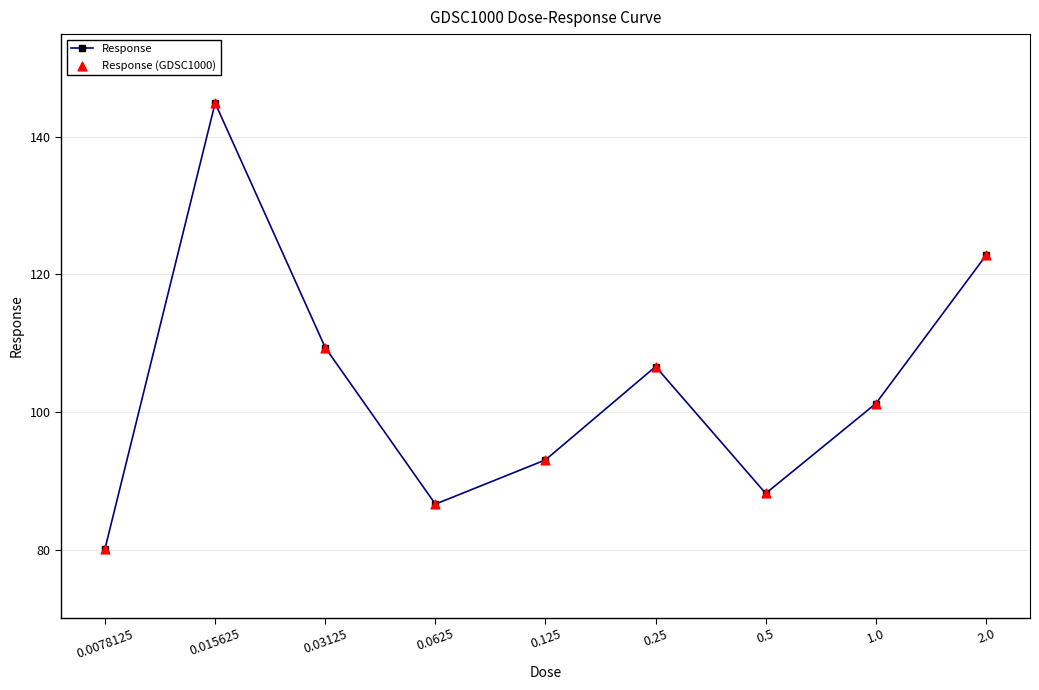

What is the difference between the values at 0.0625 and 0.125?

6.4